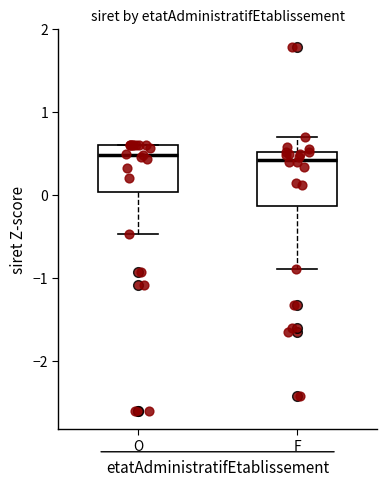

Reading left to right, read every box against the y-axis: the position of its median line, the range the box covers, and the ends of its whiskers. The values are not printed on the chart, so give them approximately, as read against the axis.

O: median 0.5, box 0.0 to 0.6, whiskers -0.5 to 0.6
F: median 0.4, box -0.1 to 0.5, whiskers -0.9 to 0.7